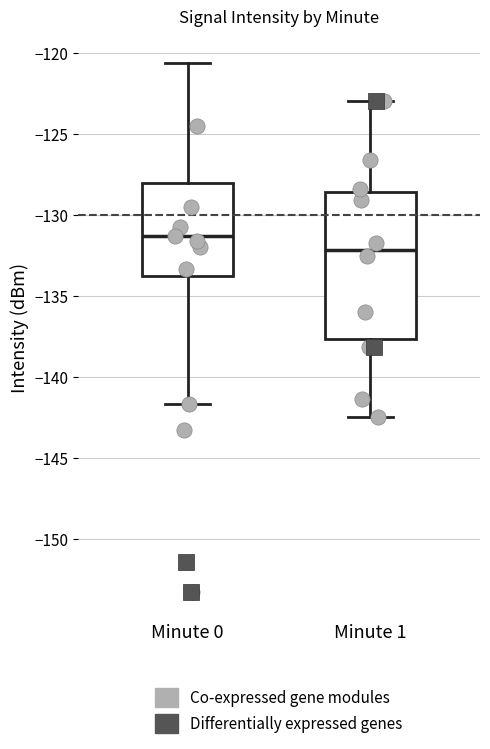

Which box is the tallest, from its lower edge to its upper edge?

Minute 1